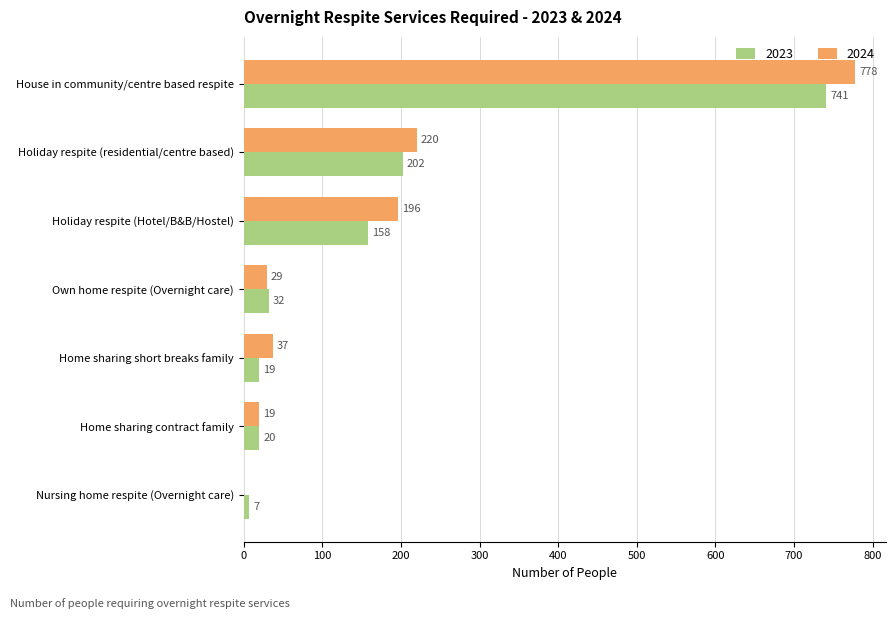

How many categories are shown in the chart?

7